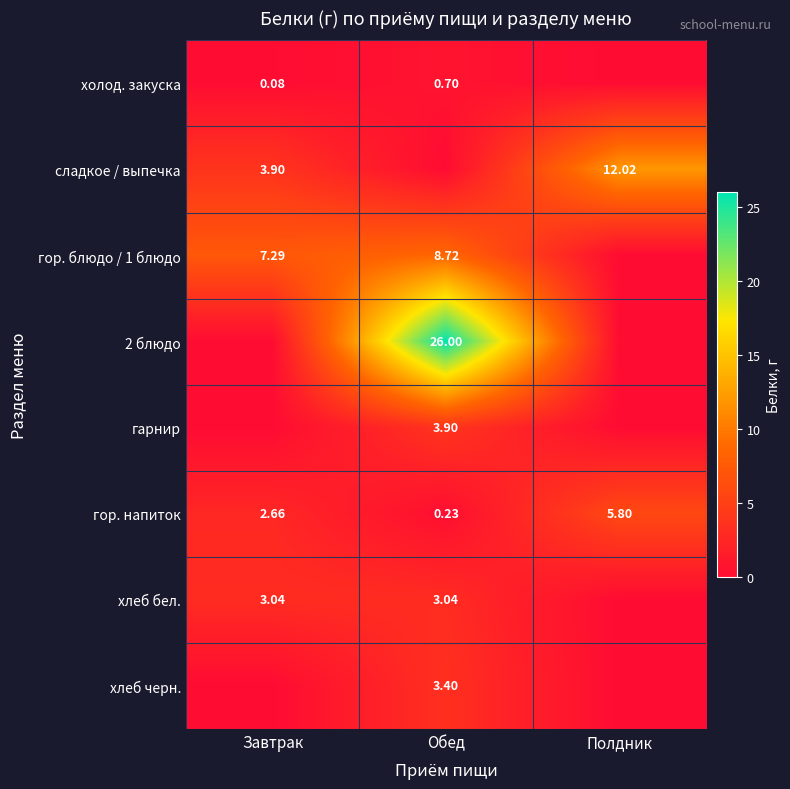

Is it true that сладкое / выпечка equals 3.9 at Завтрак?

True